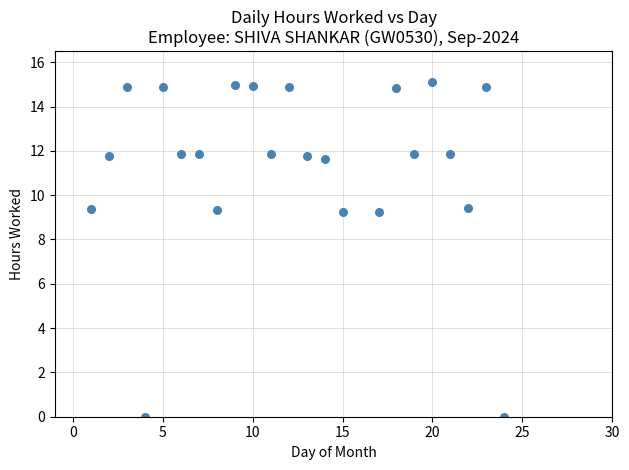

What is the range of X values (max minus min)?

23.0